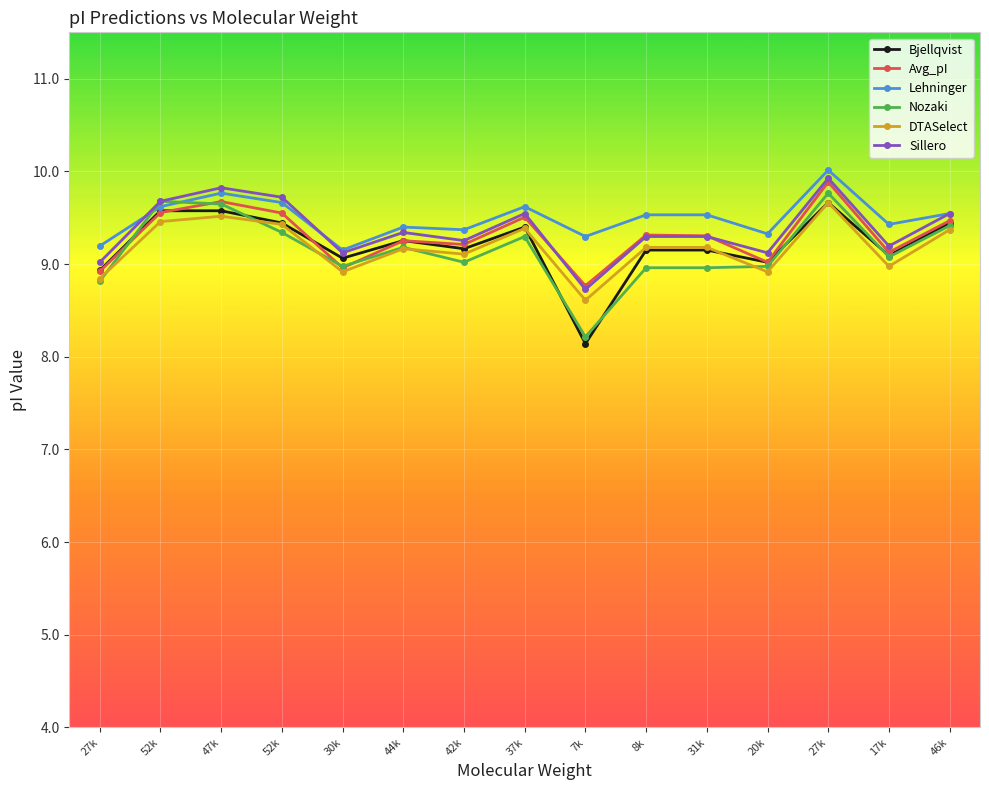

True or false: DTASelect and Avg_pI cross at least once.

False